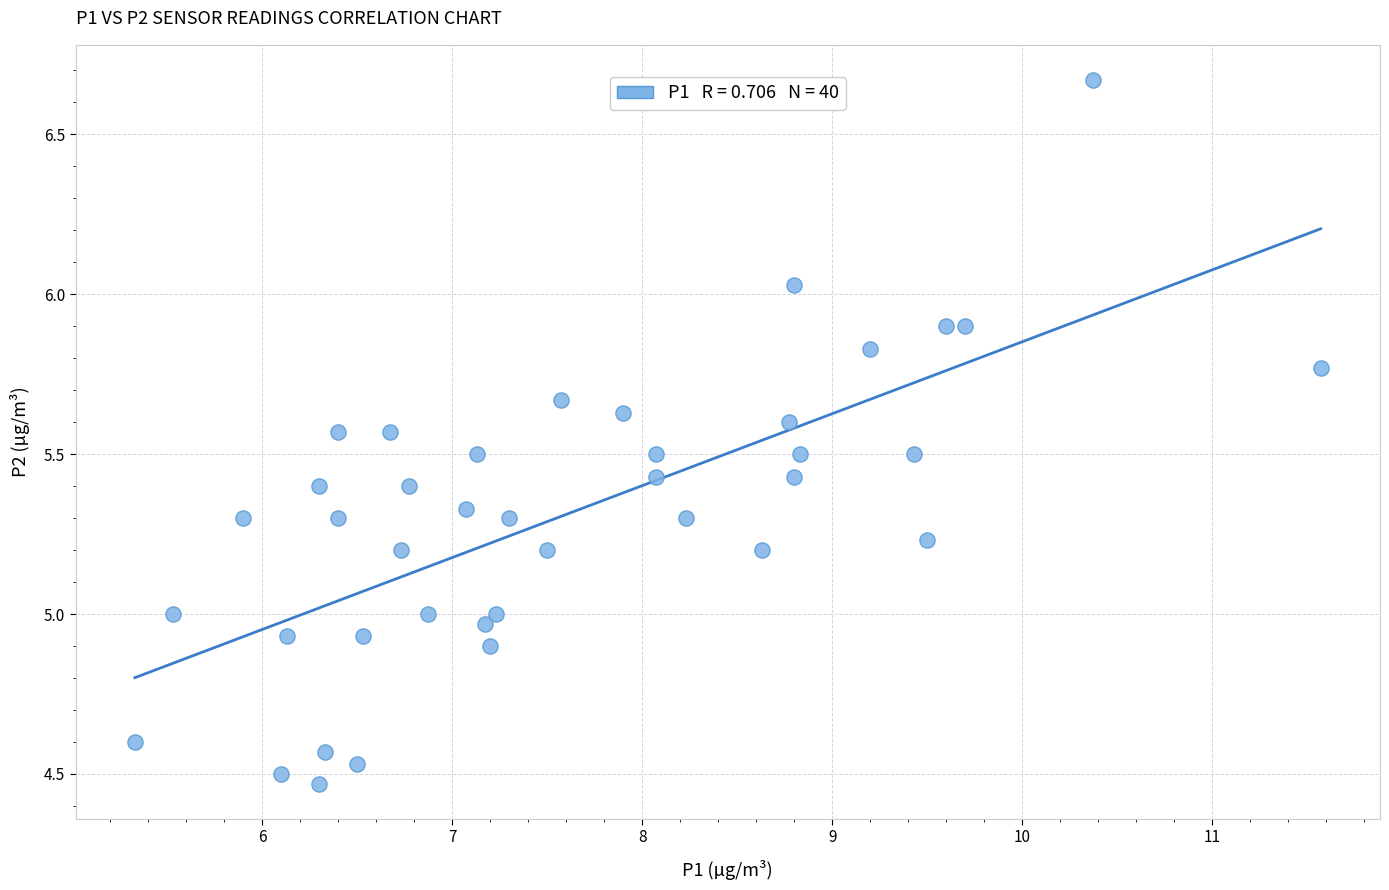

What is the range of X values (max minus min)?

6.2